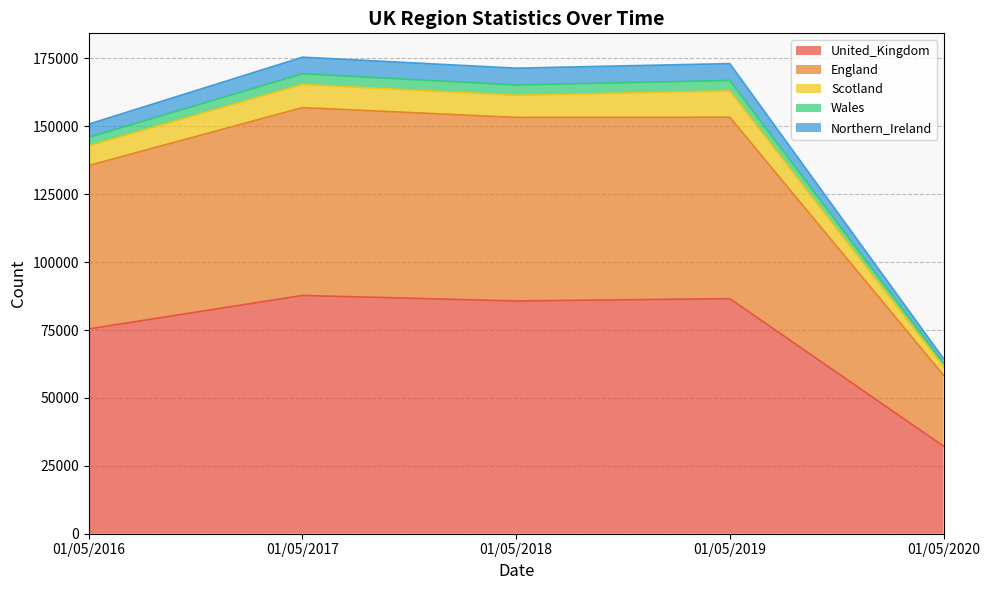

Which category has the lowest value in the United_Kingdom series?

01/05/2020